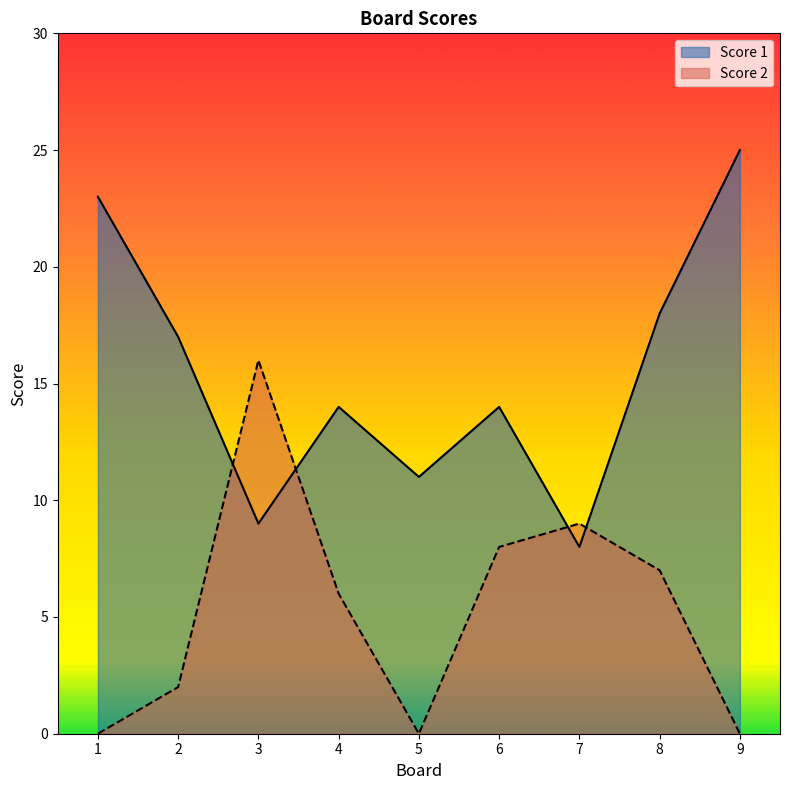

How many distinct data groups are displayed?

2